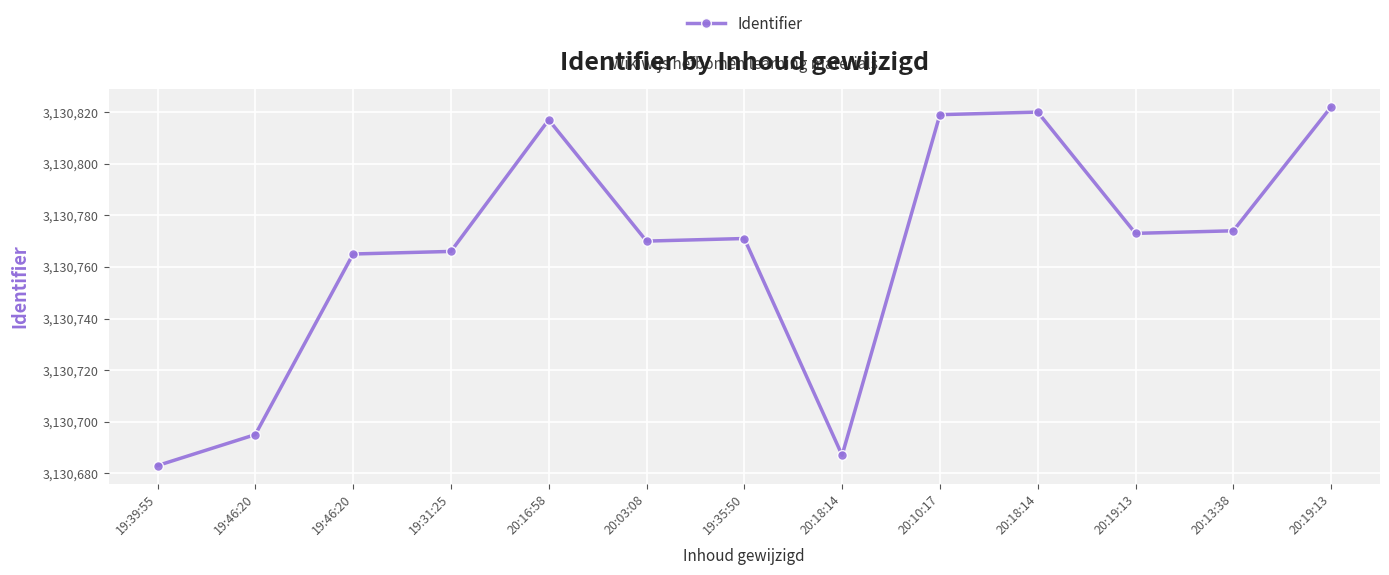

What is the greatest value displayed?

3130822